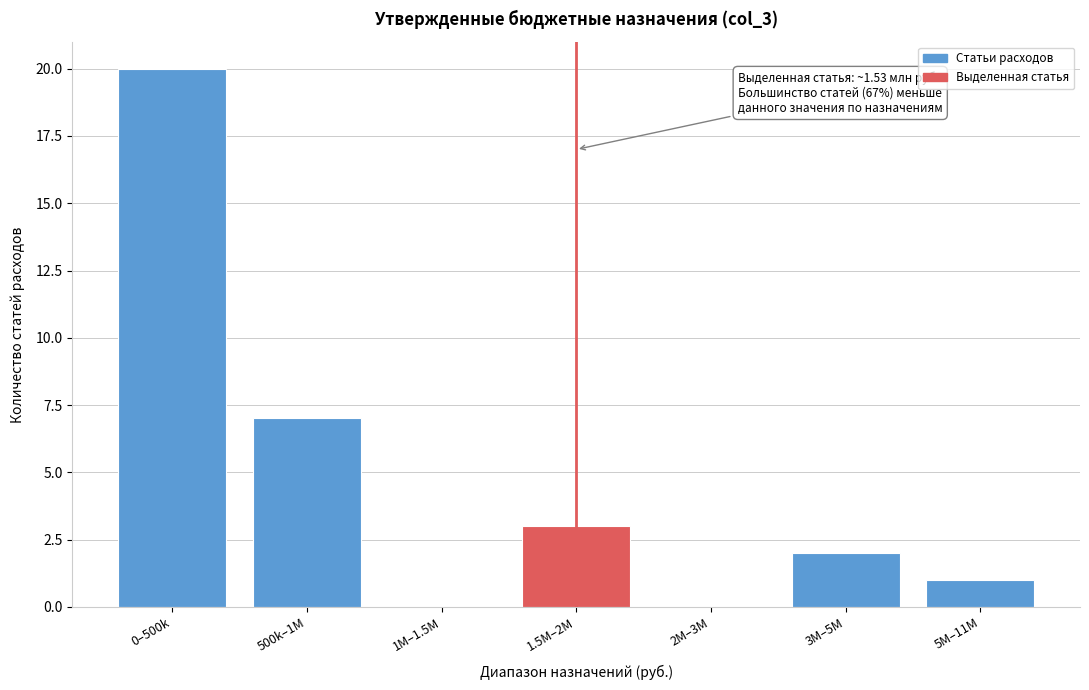

Reading right to left, list all the values displayed in this chart.

5M–11M=1	3M–5M=2	2M–3M=0	1.5M–2M=3	1M–1.5M=0	500k–1M=7	0–500k=20